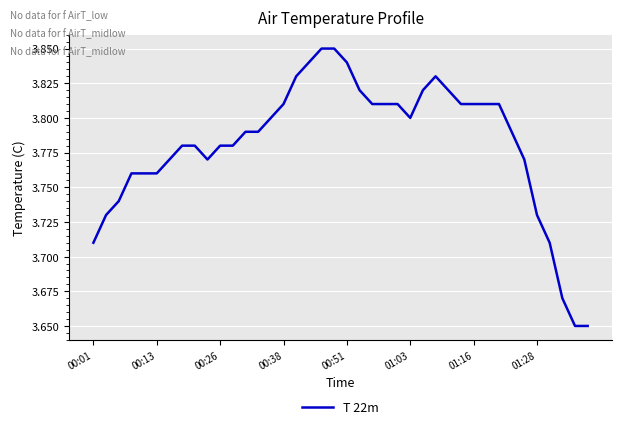

True or false: the data shows 6.2 at 01:03.

False